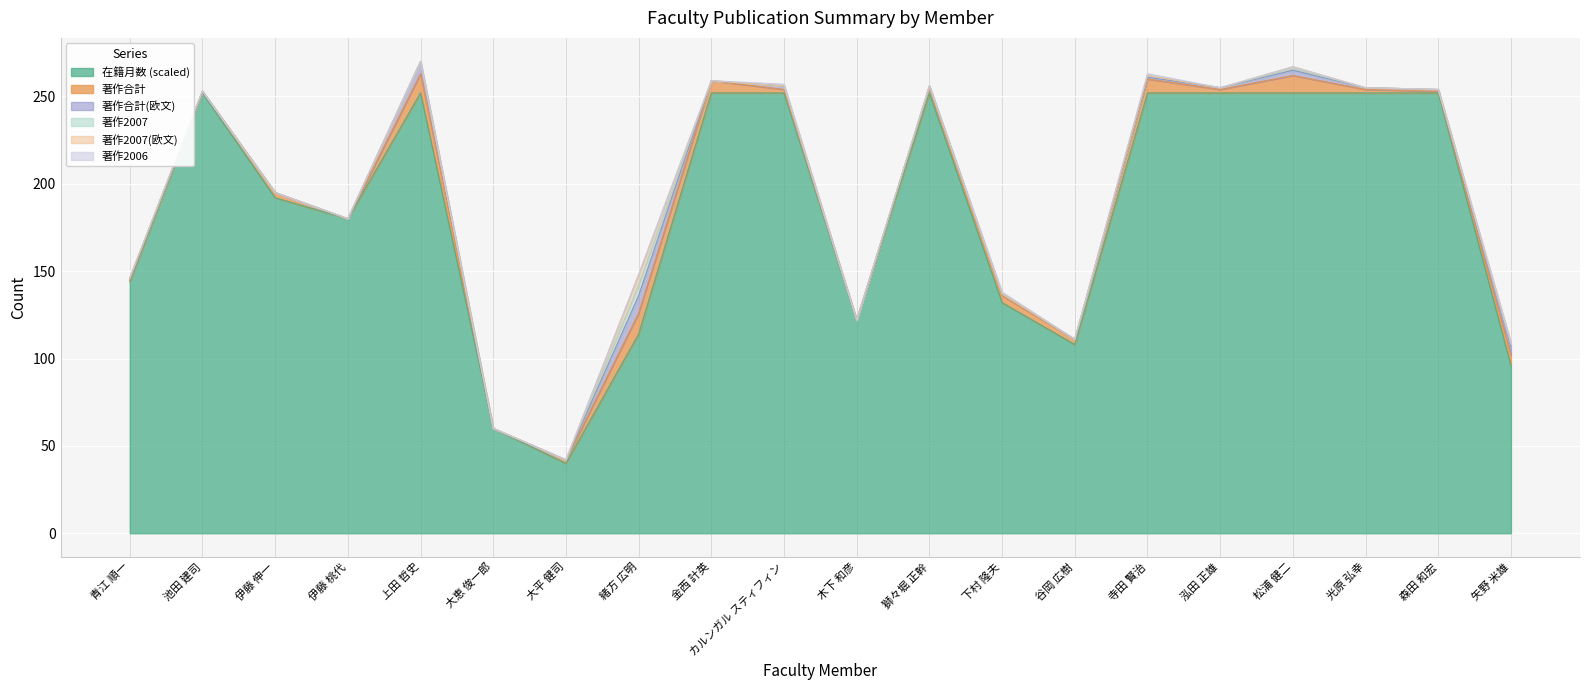

At which label is 著作2007(欧文) closest to 3?

松浦 健二